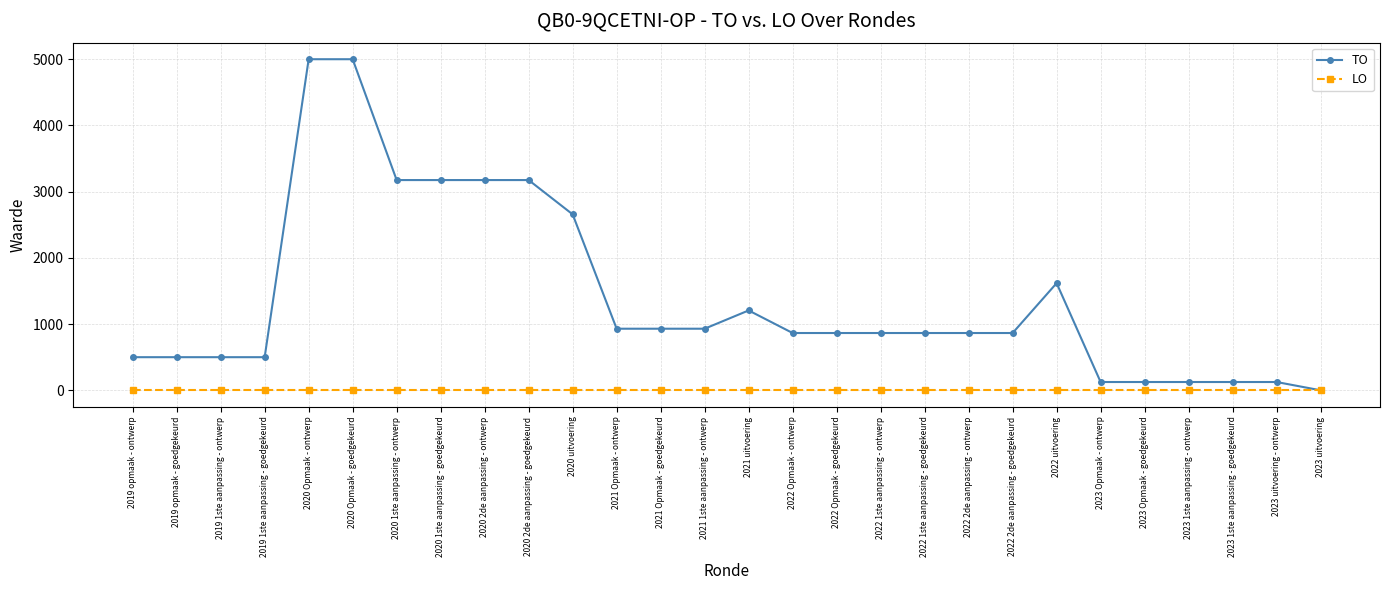

What position from the left is 2023 uitvoering - ontwerp?

27